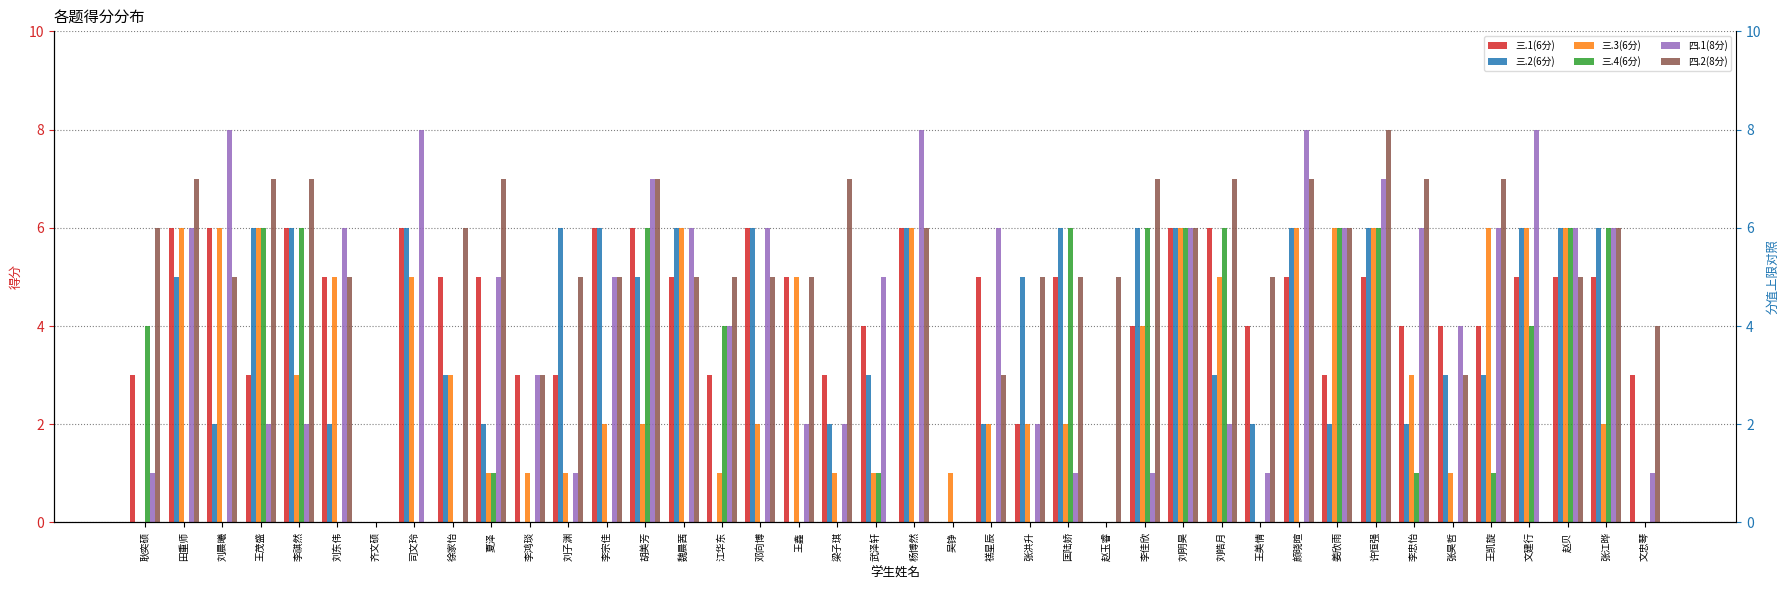

What position from the right is 李佳欣?

14